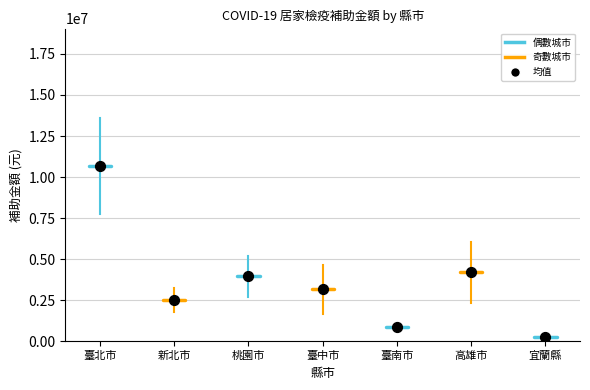

What is the average Y value?

3670042.8